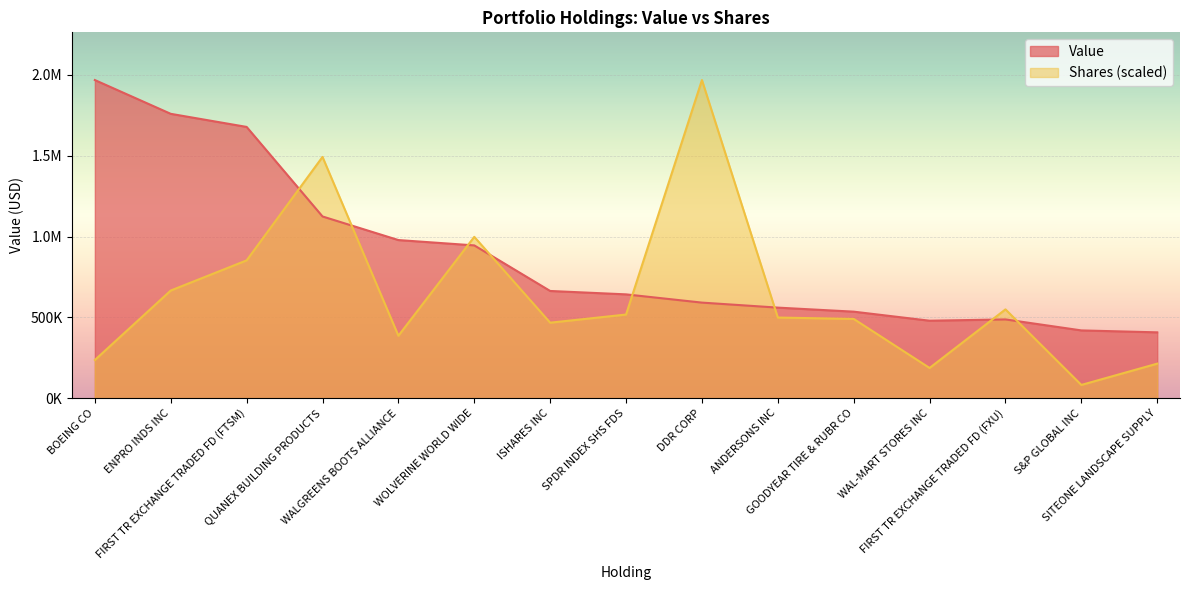

The value of Shares or principal amount at ENPRO INDS INC is 194350.0. True or false?

False